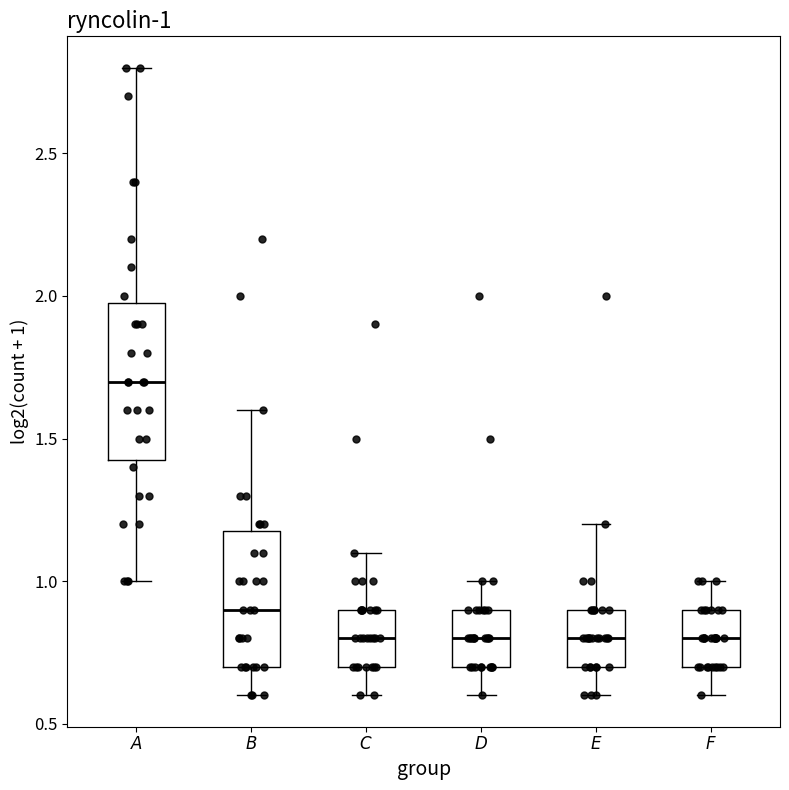

Comparing the boxes themselves (not the whiskers), which one is the tallest?

$\mathit{A}$